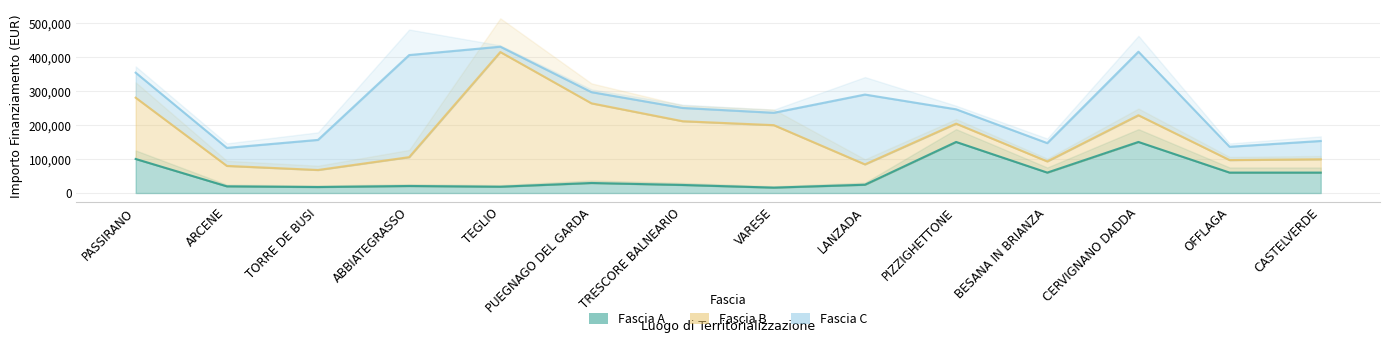

What are all the series names shown in the legend?

Fascia A, Fascia B, Fascia C